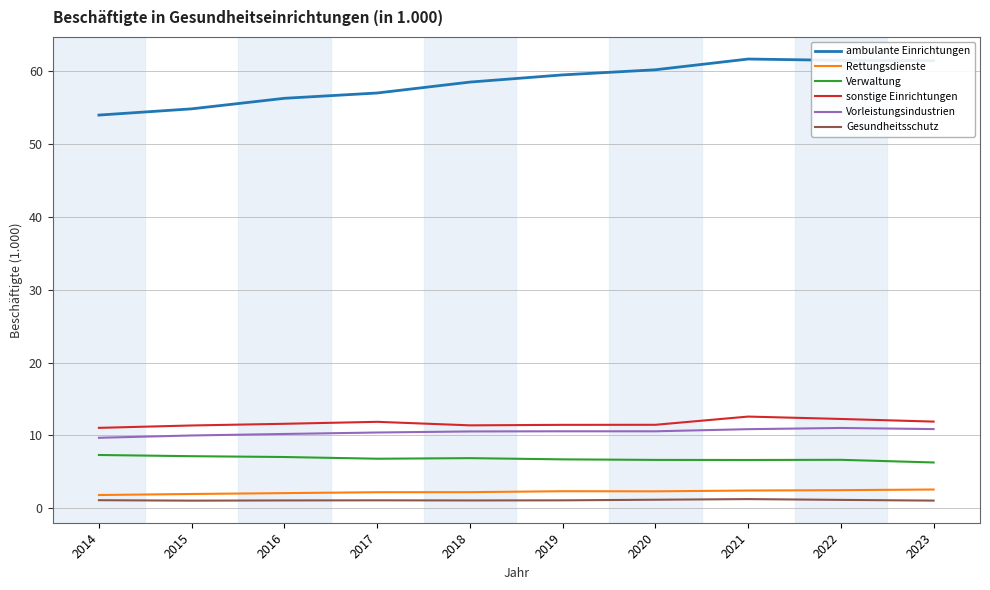

The value of Vorleistungsindustrien at 2023 is 16.5. True or false?

False